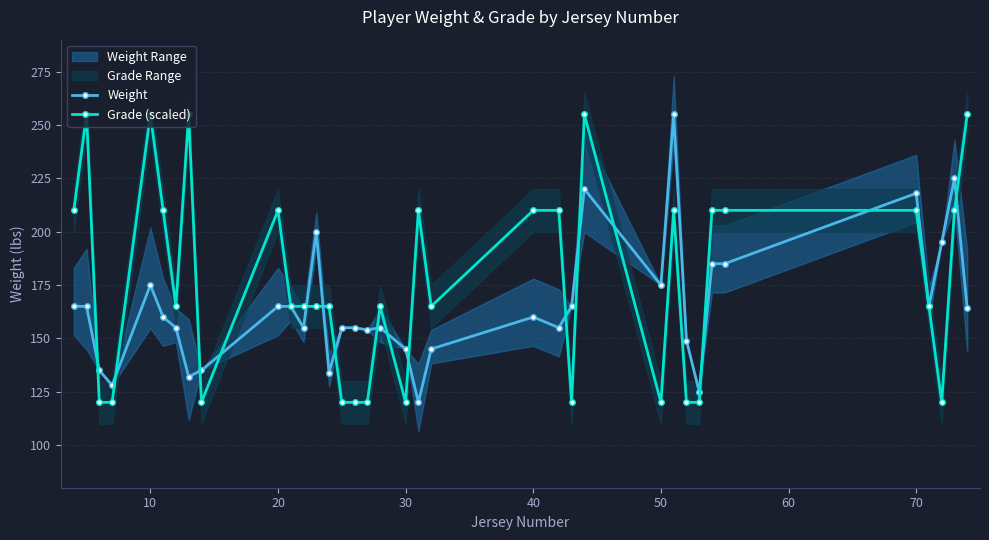

True or false: Weight and Grade (scaled) cross at least once.

True